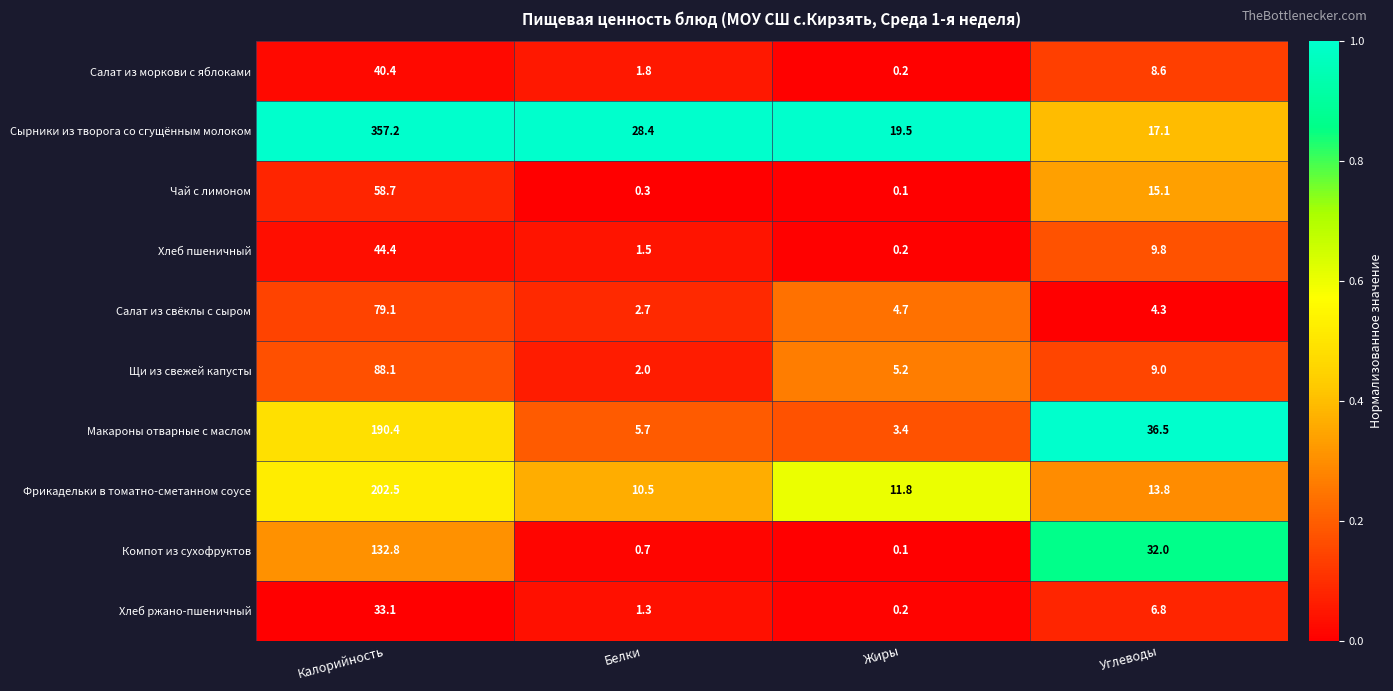

Where is Макароны отварные с маслом nearest to the value 96?

Углеводы